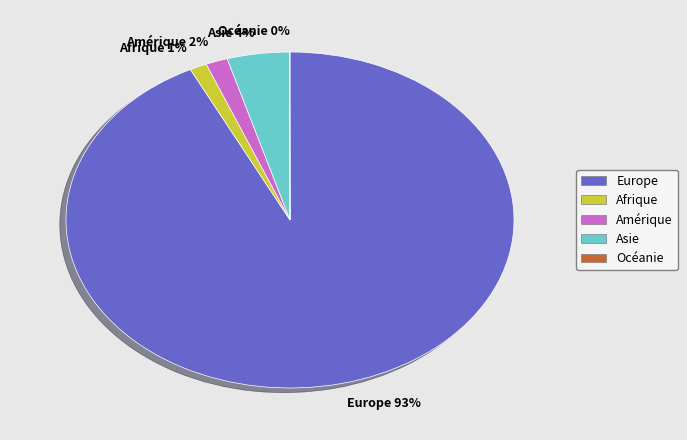

Do Asie and Afrique together represent more than half of the pie?

No